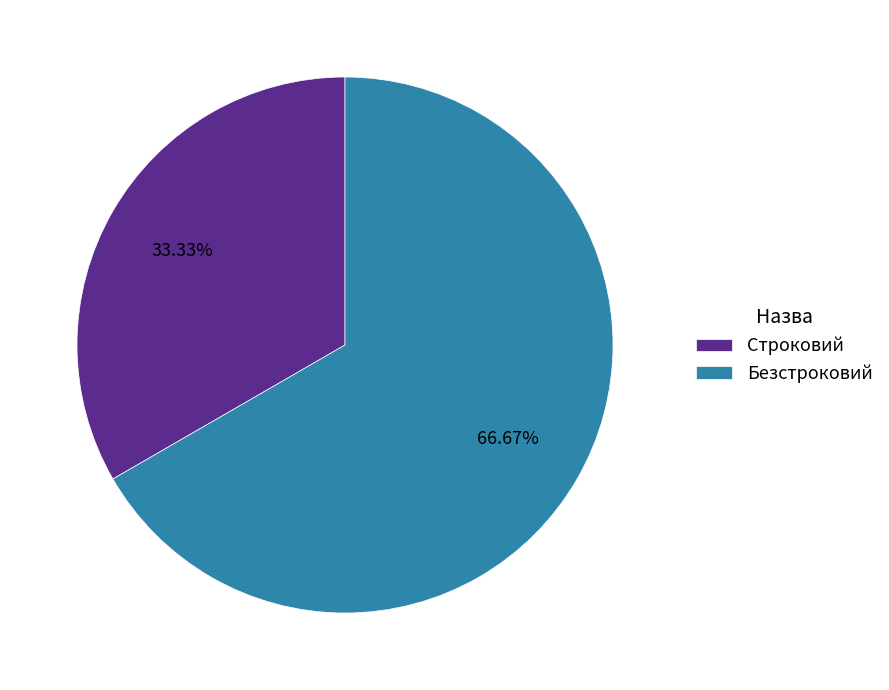

To the nearest percent, what is the average slice percentage?

50%